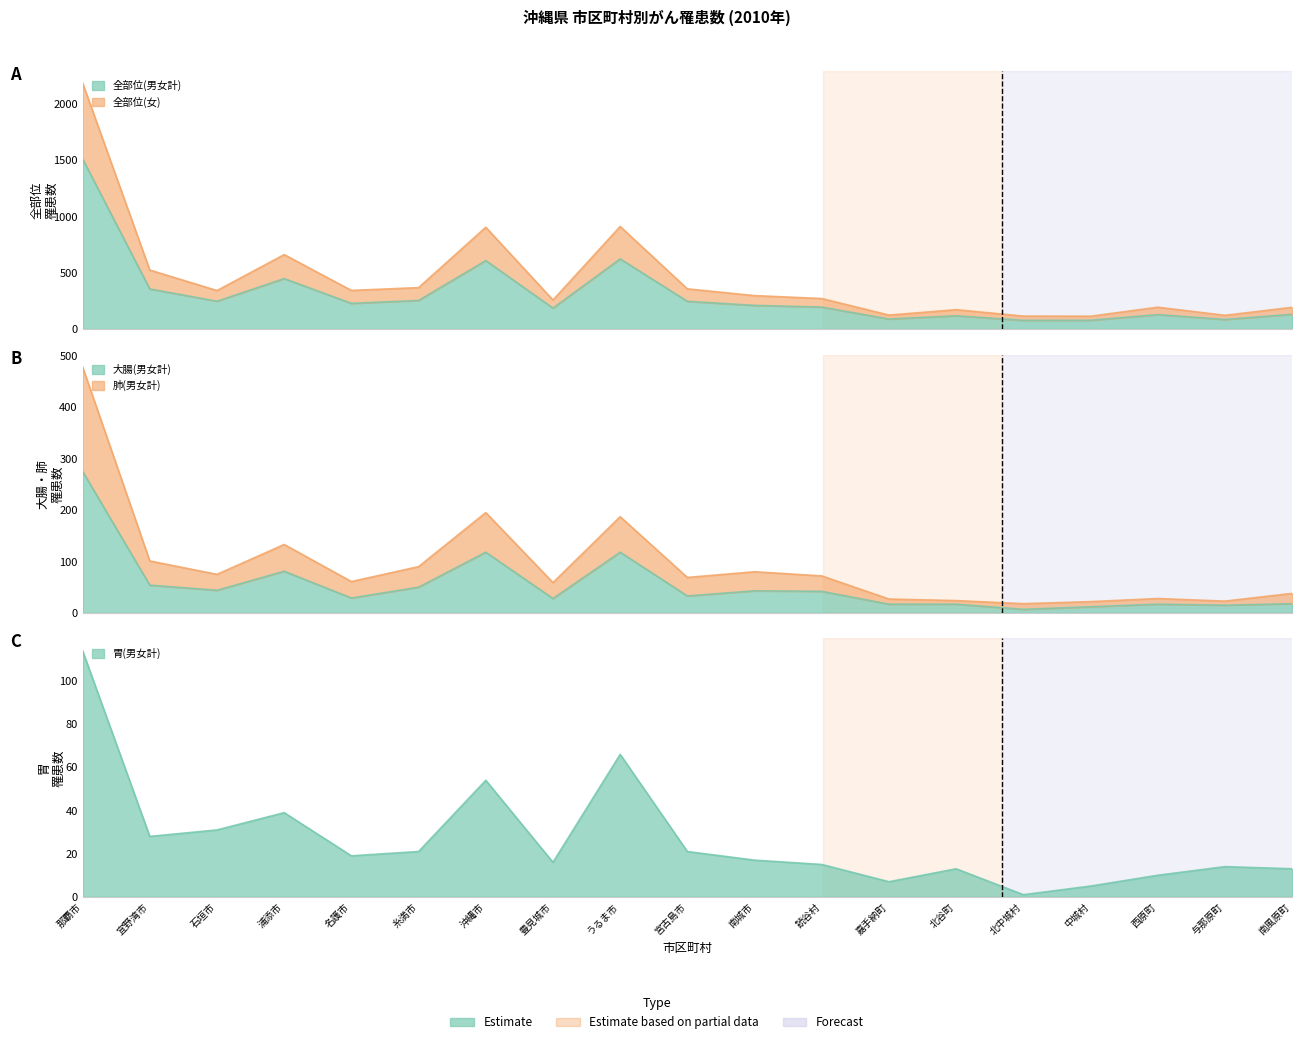

Which category has the lowest value in the 全部位(男女計) series?

北中城村